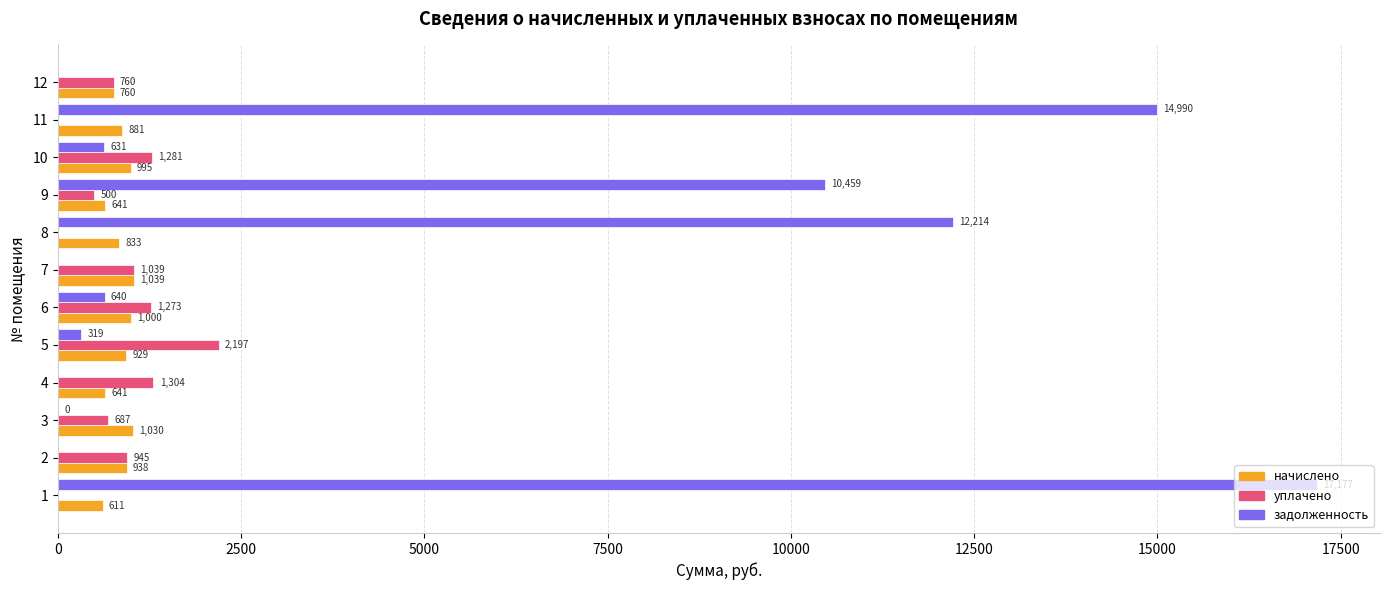

The value of начислено at 10 is 994.6. True or false?

True